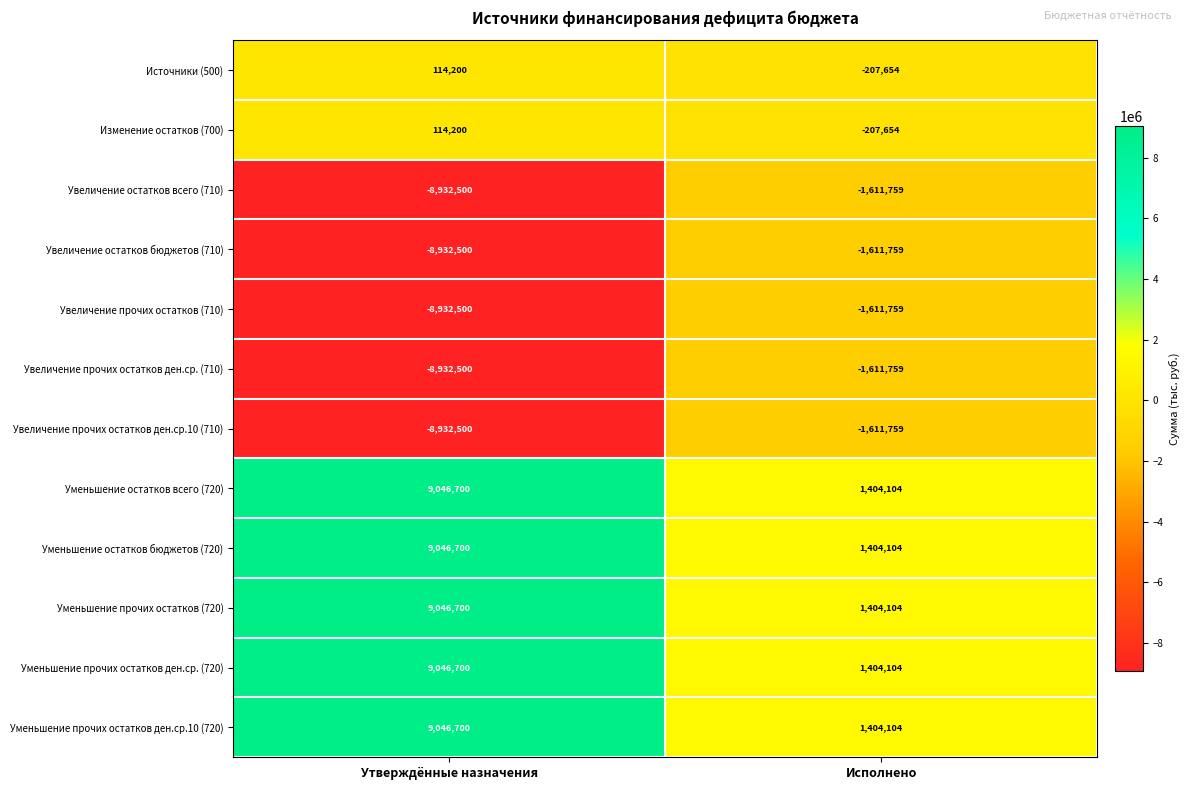

What is the difference between the Источники (500) values at Утверждённые назначения and Исполнено?

321854